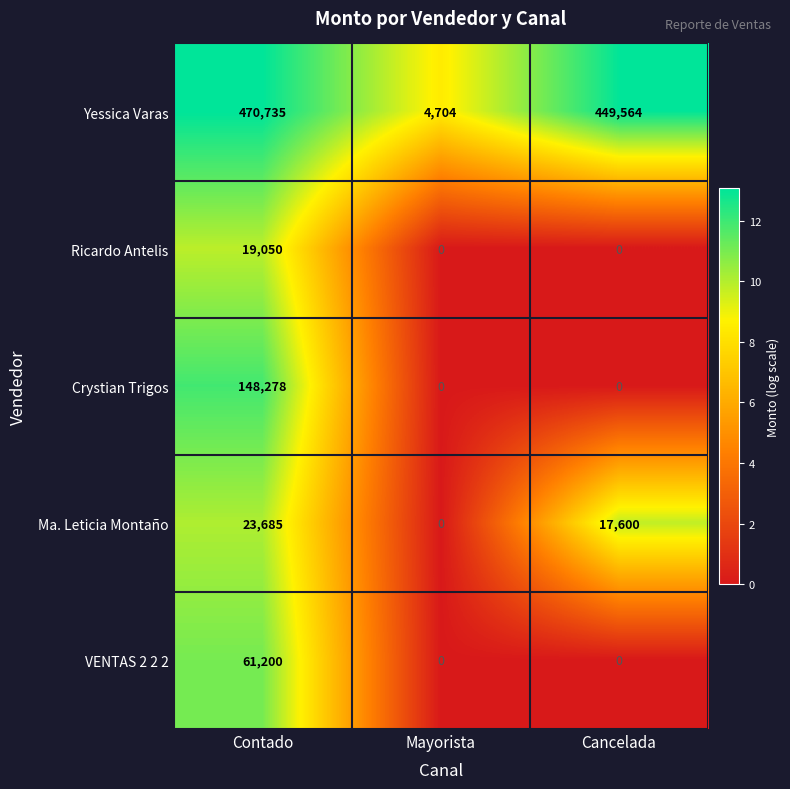

What is the greatest value displayed?

470735